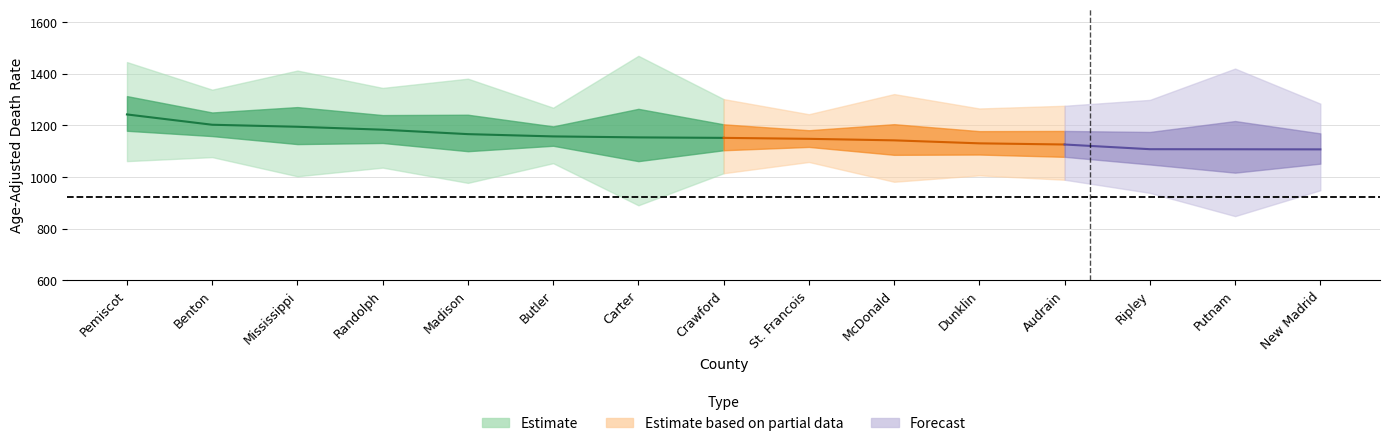

What is the value of the Lower CI point at the 11th from the left?

1006.4